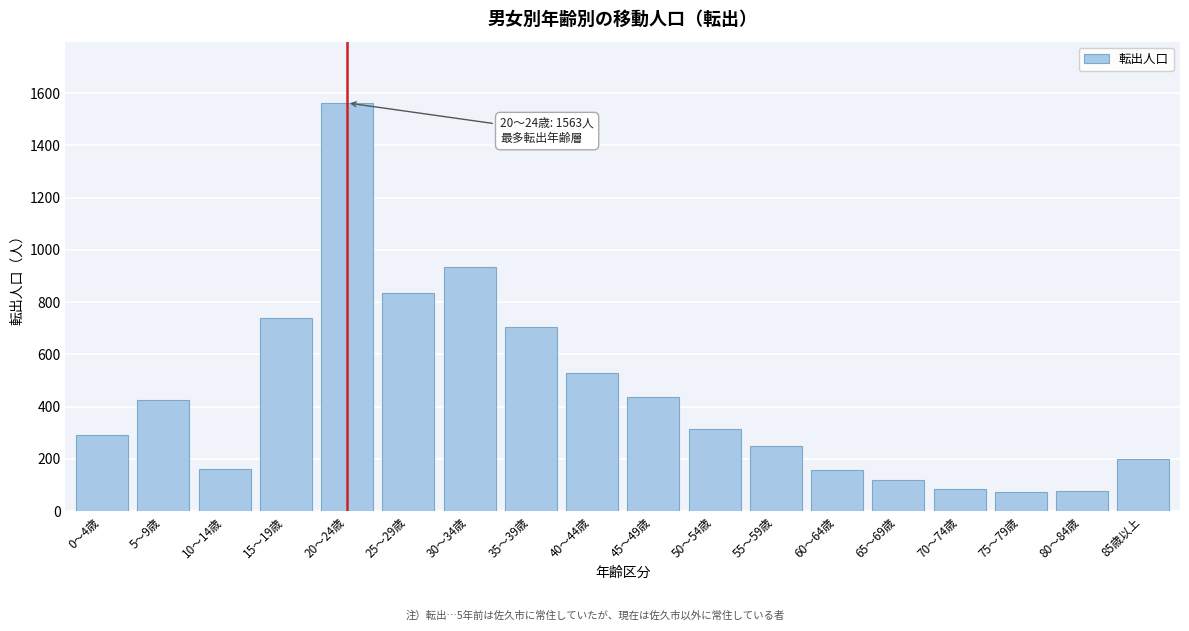

What is the smallest value displayed?

75